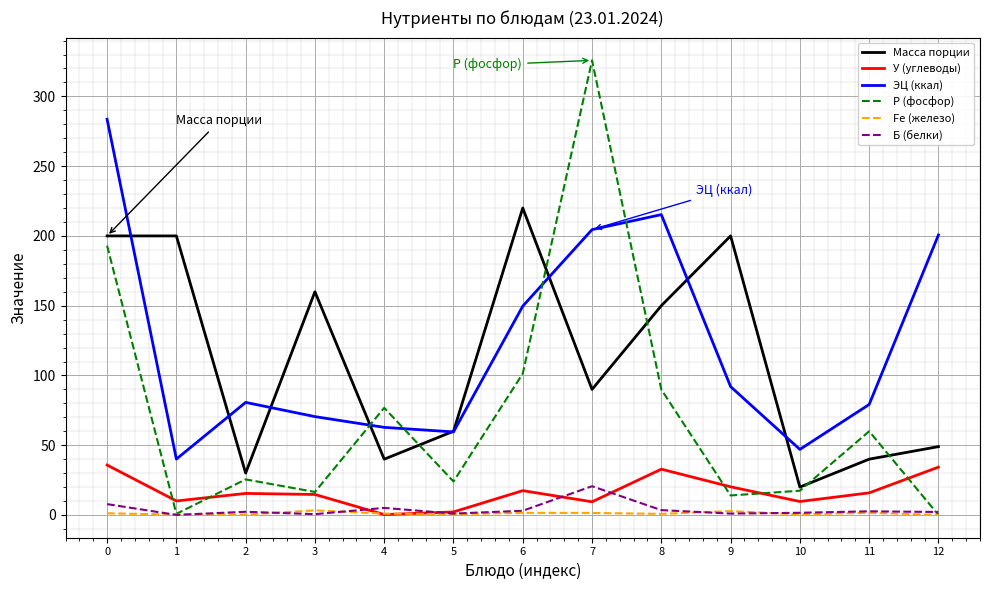

What is the spread (max minus min) of values at 9?

199.0